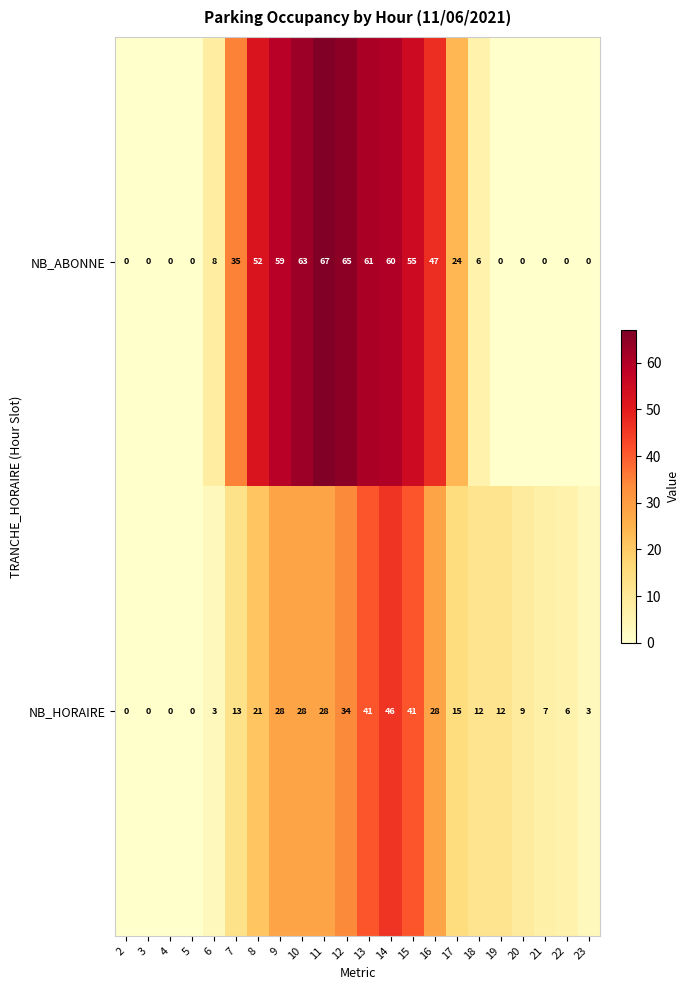

What is the greatest value displayed?

67